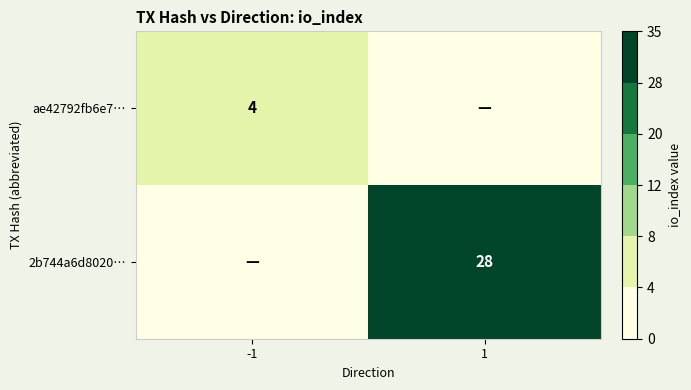

The ae42792fb6e7… series shows 4 at -1. True or false?

True